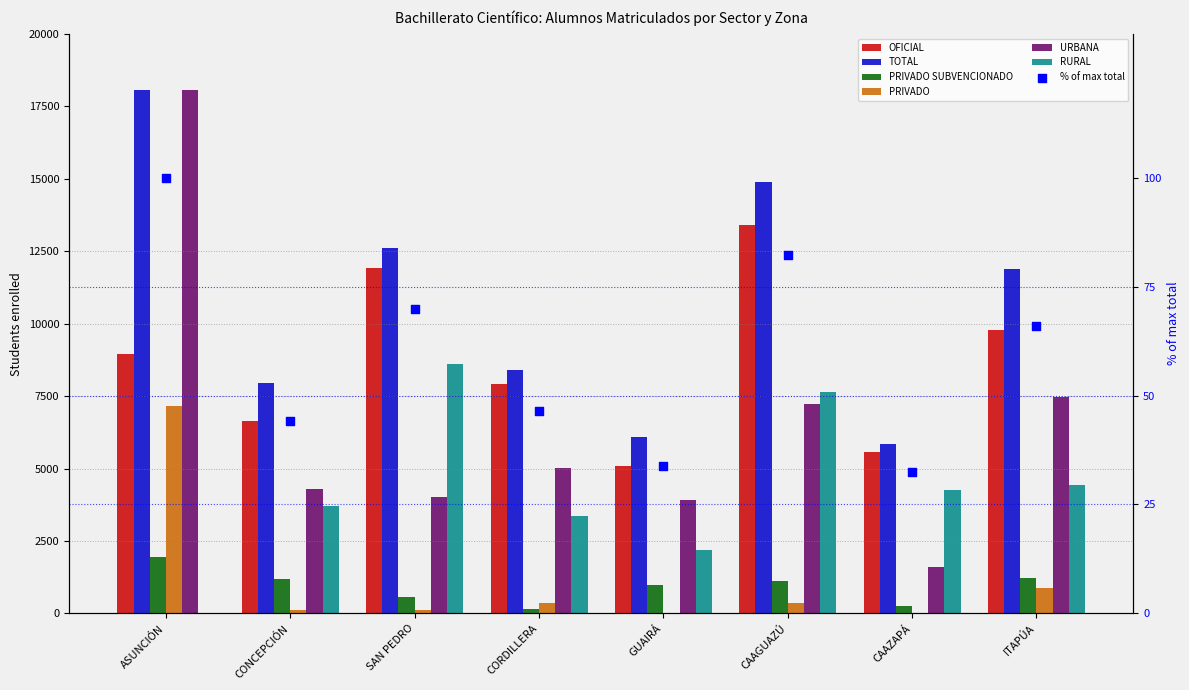

Which series contains the lowest Y value?

RURAL